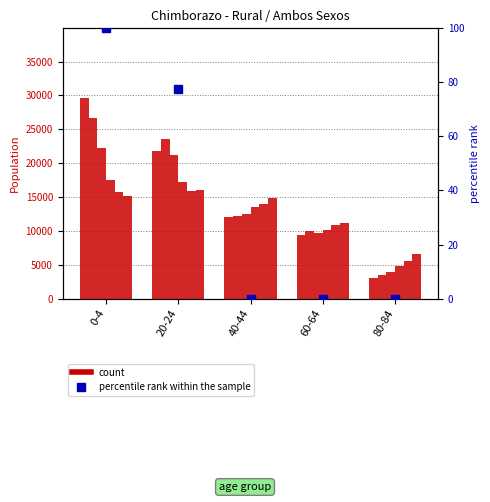

Reading left to right, extract all data points from this chart.

100.0	77.6	0.0	0.0	0.0